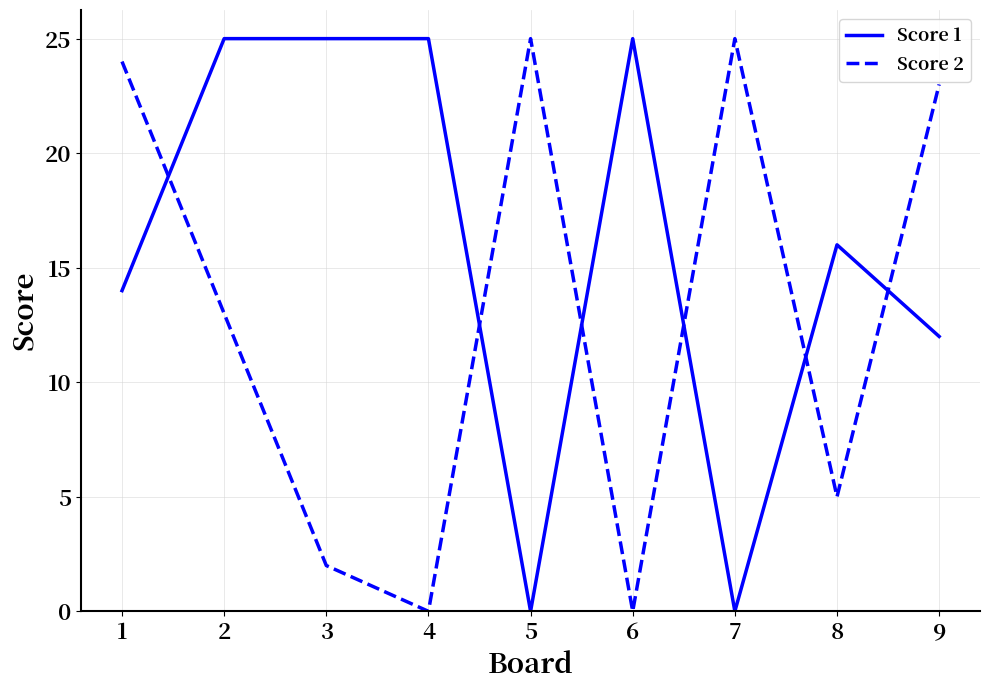

True or false: Score 2 has a value of 12 at 9.

False